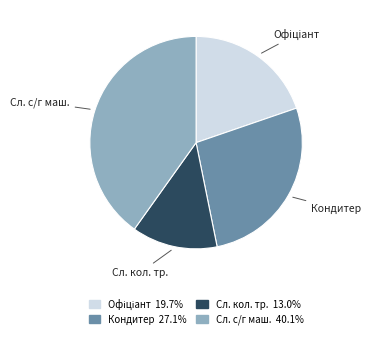

Which category has the smallest portion of the pie?

Сл. кол. тр.